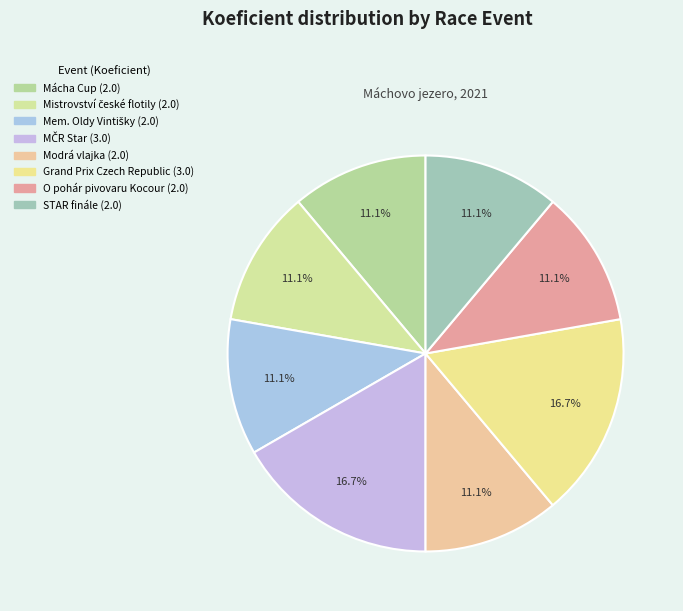

What is the total percentage of O pohár pivovaru Kocour and Mem. Oldy Vintišky?

22.2%